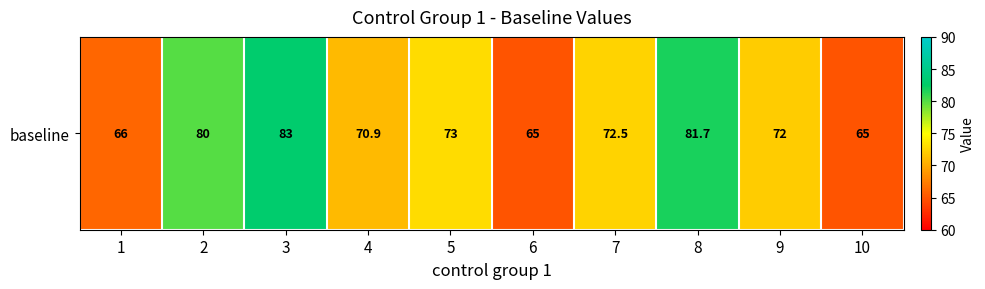

How many data points are less than 72?

4